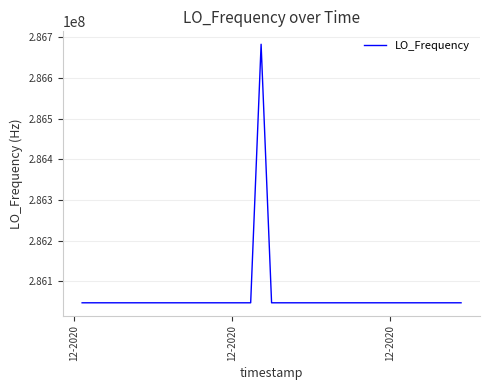

What is the smallest value displayed?

286047000.9